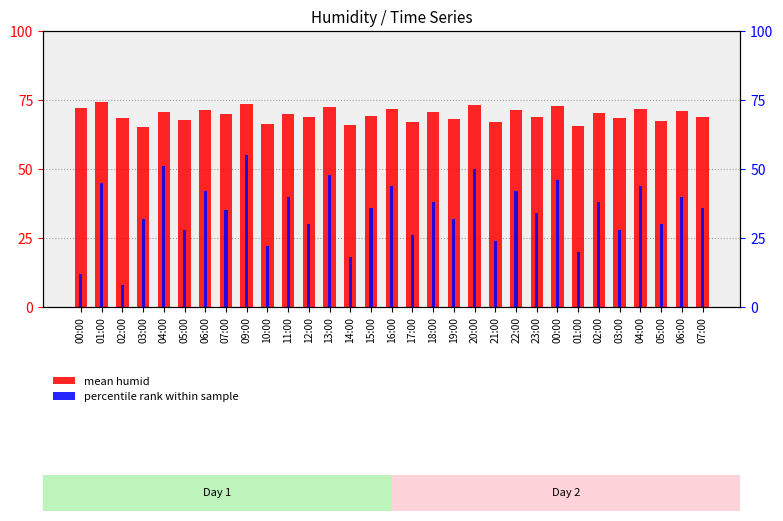

Reading left to right, what are all the values shown in this chart?

mean humid: 72.1	74.3	68.5	65.2	70.8	67.9	71.4	69.8	73.6	66.4	70.1	68.7	72.5	65.8	69.3	71.9	67.2	70.6	68.1	73.2	66.9	71.5	69.0	72.8	65.5	70.2	68.4	71.7	67.5	70.9	68.8
percentile rank within sample: 12.0	45.0	8.0	32.0	51.0	28.0	42.0	35.0	55.0	22.0	40.0	30.0	48.0	18.0	36.0	44.0	26.0	38.0	32.0	50.0	24.0	42.0	34.0	46.0	20.0	38.0	28.0	44.0	30.0	40.0	36.0